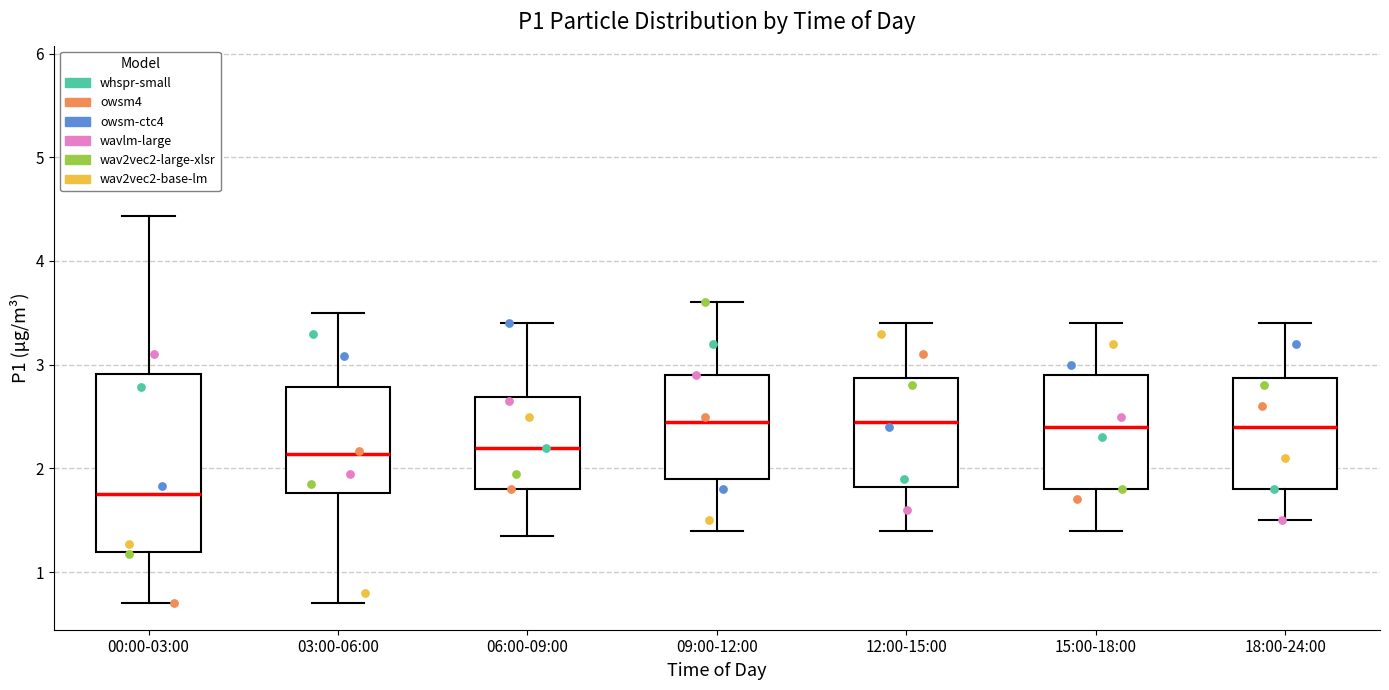

Reading left to right, read every box against the y-axis: the position of its median line, the range the box covers, and the ends of its whiskers. The values are not printed on the chart, so give them approximately, as read against the axis.

00:00-03:00: median 1.8, box 1.2 to 2.9, whiskers 0.7 to 4.4
03:00-06:00: median 2.1, box 1.8 to 2.8, whiskers 0.7 to 3.5
06:00-09:00: median 2.2, box 1.8 to 2.7, whiskers 1.4 to 3.4
09:00-12:00: median 2.5, box 1.9 to 2.9, whiskers 1.4 to 3.6
12:00-15:00: median 2.5, box 1.8 to 2.9, whiskers 1.4 to 3.4
15:00-18:00: median 2.4, box 1.8 to 2.9, whiskers 1.4 to 3.4
18:00-24:00: median 2.4, box 1.8 to 2.9, whiskers 1.5 to 3.4